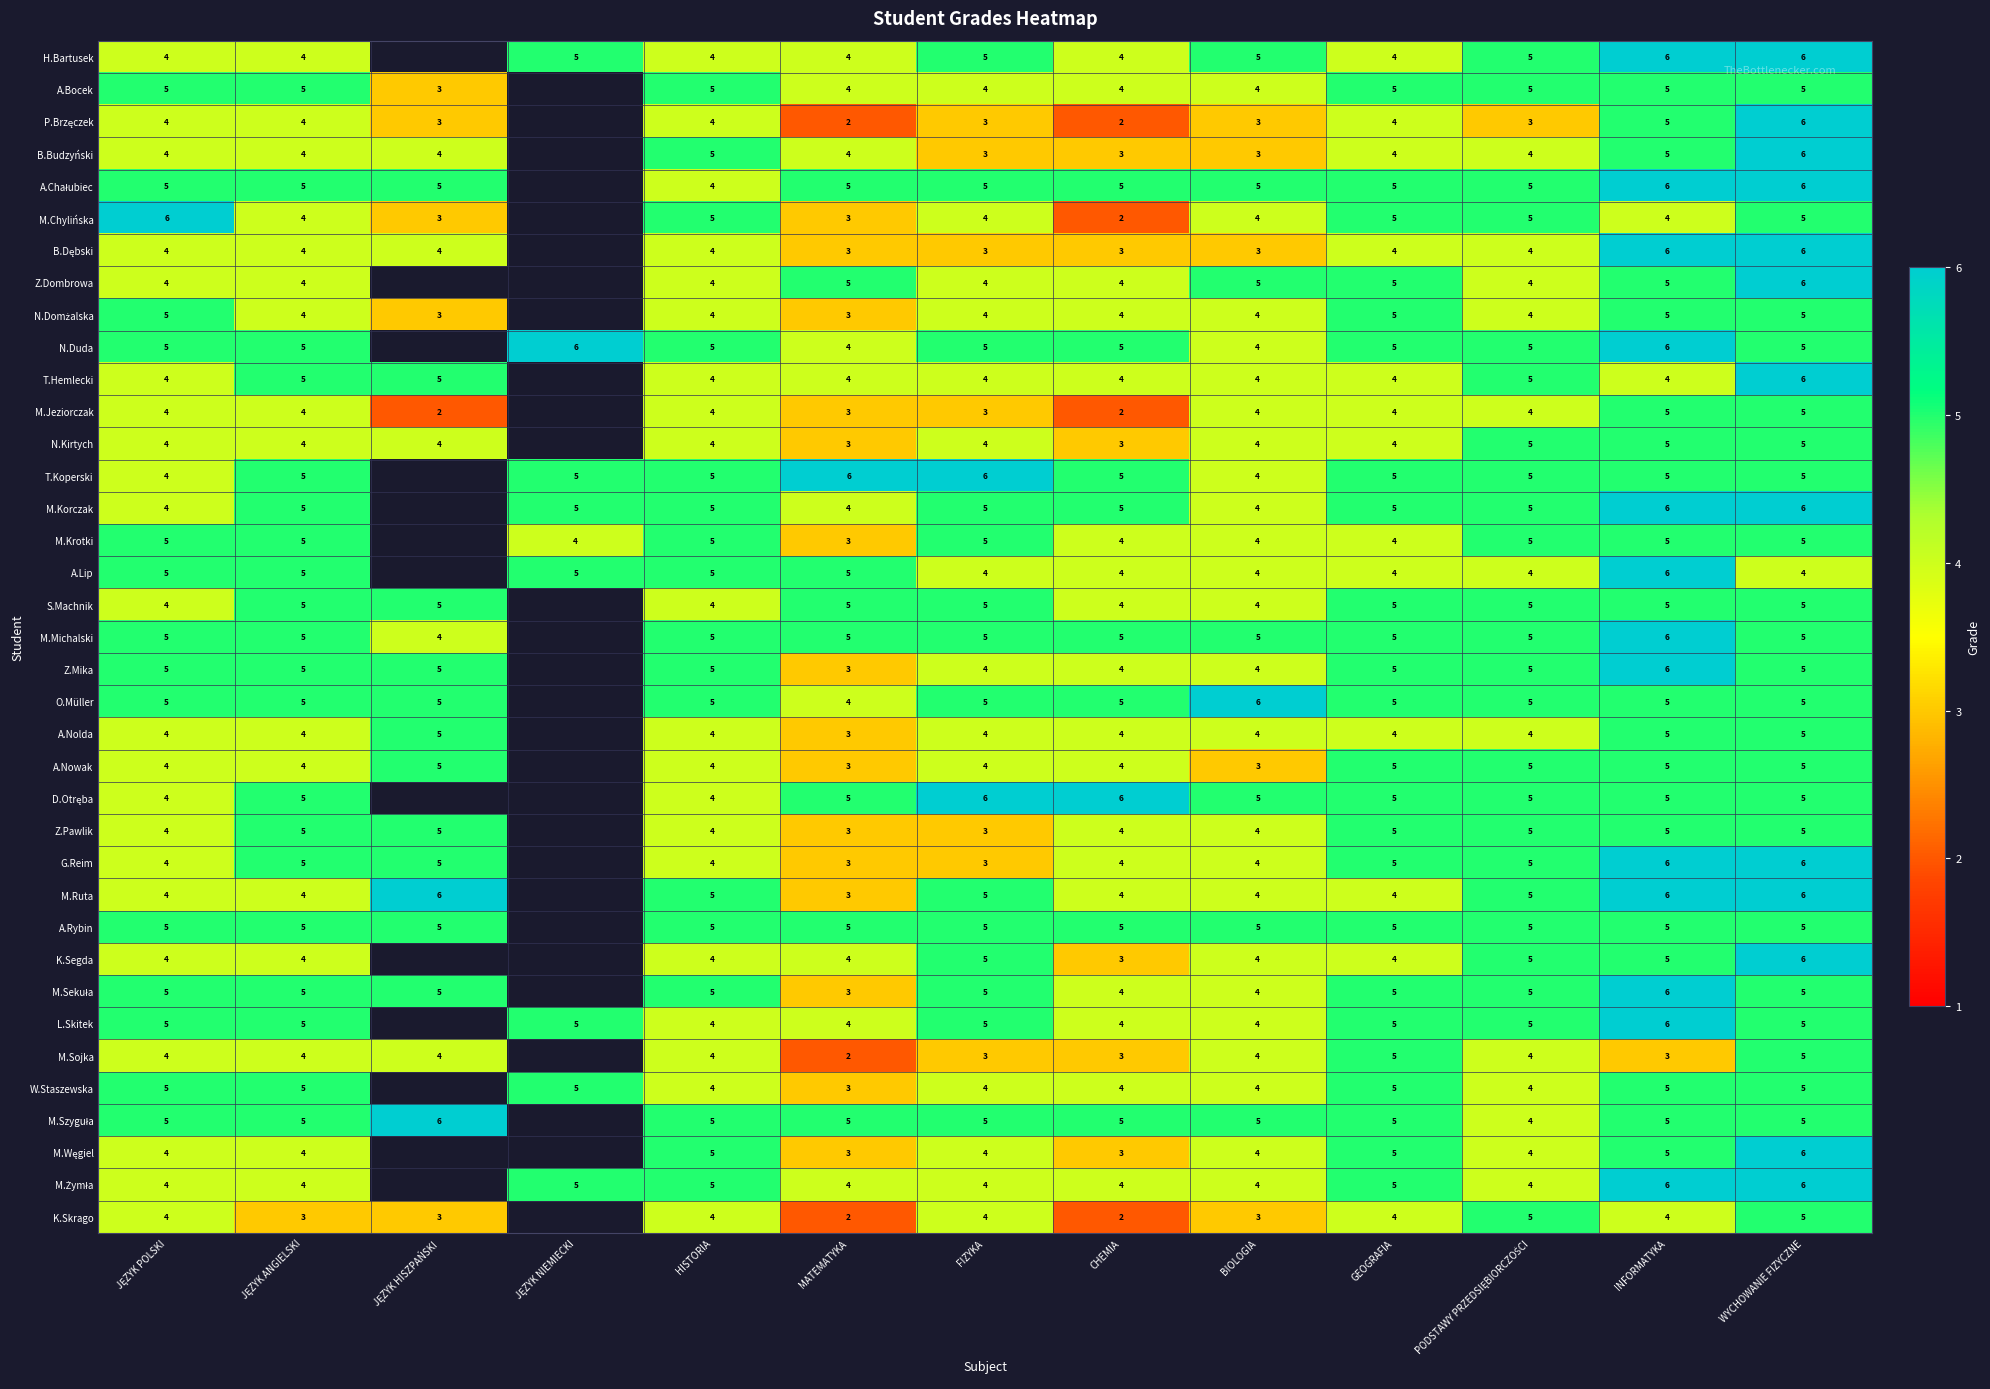

The value of A.Lip at INFORMATYKA is 4. True or false?

False